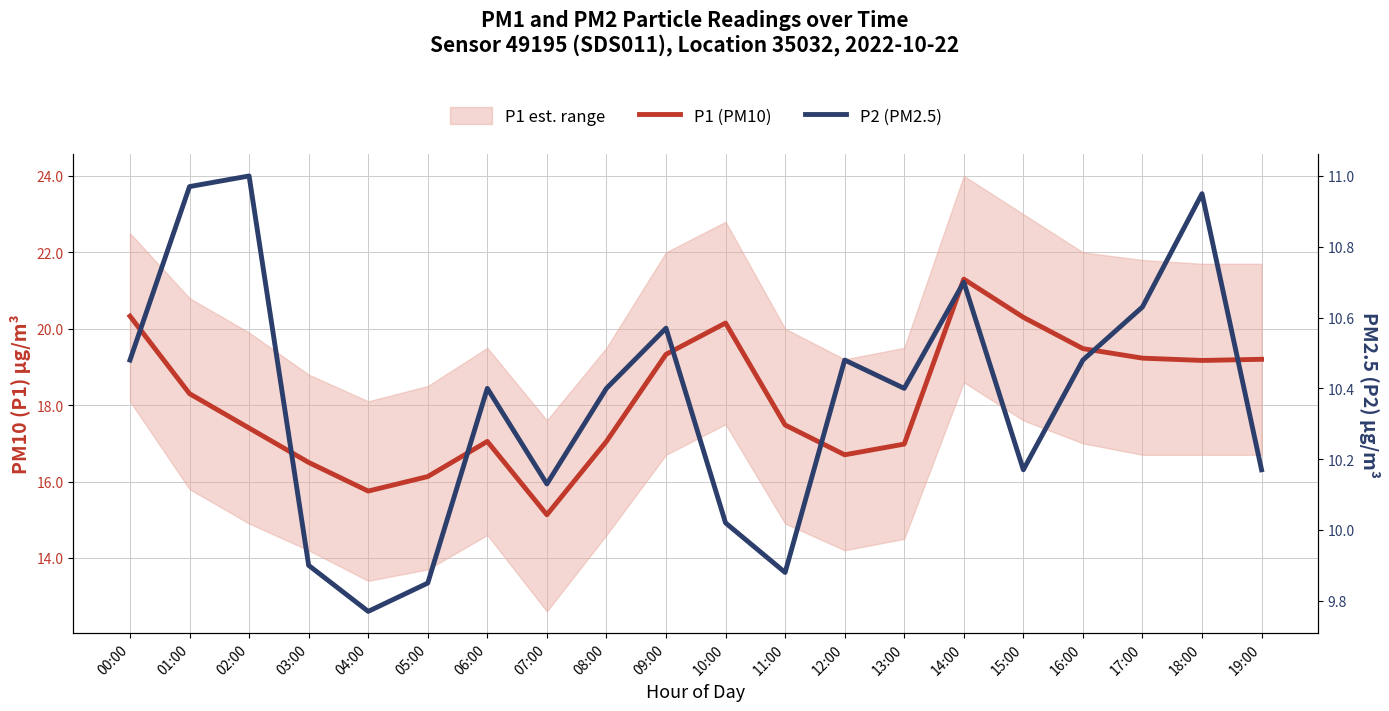

How many interior local peaks does the P1 (PM10) series have?

3